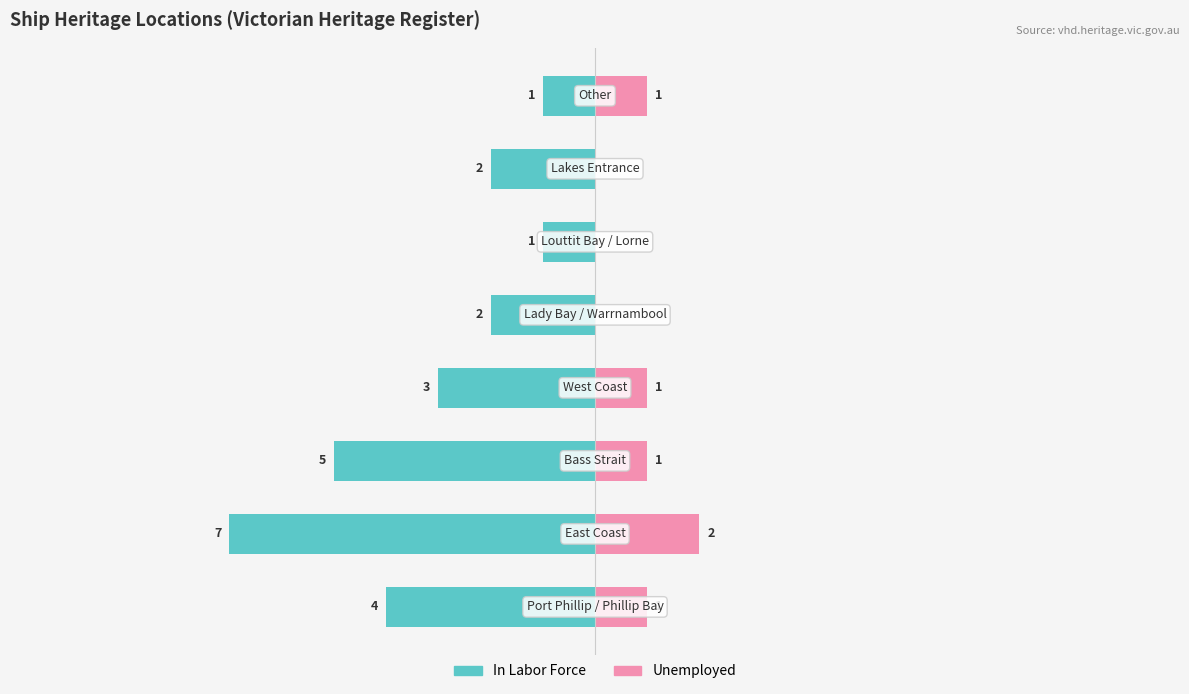

What is the difference between the second highest and minimum values in the Unemployed series?

1